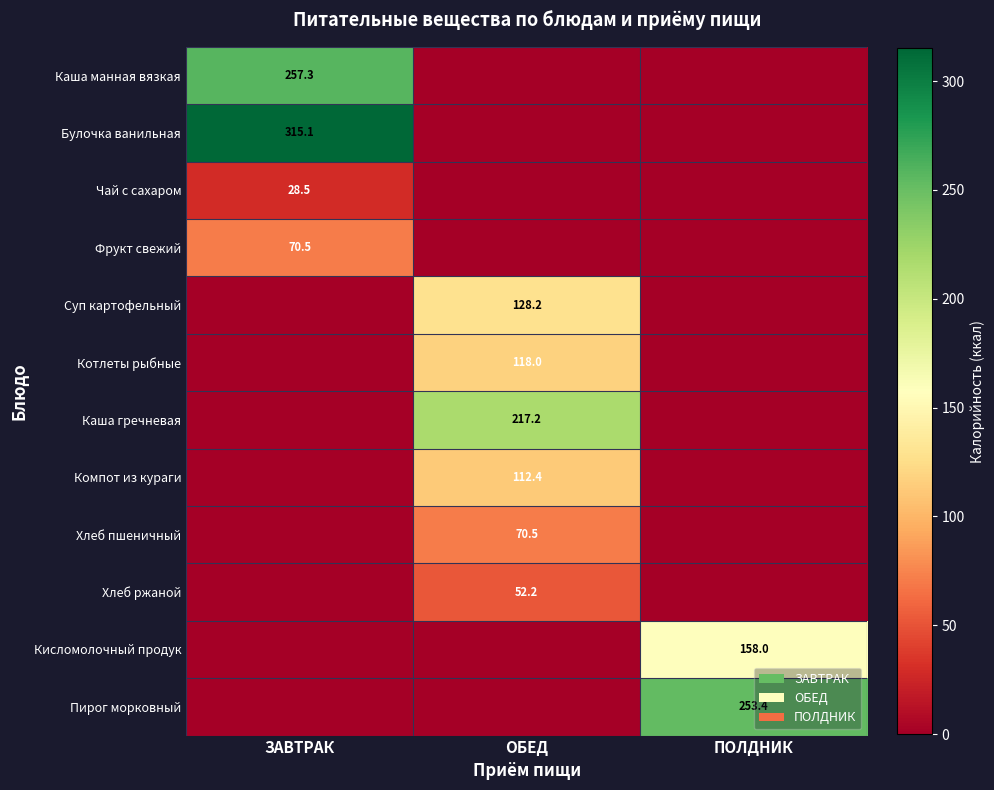

True or false: Булочка ванильная has a value of 315.1 at ЗАВТРАК.

True